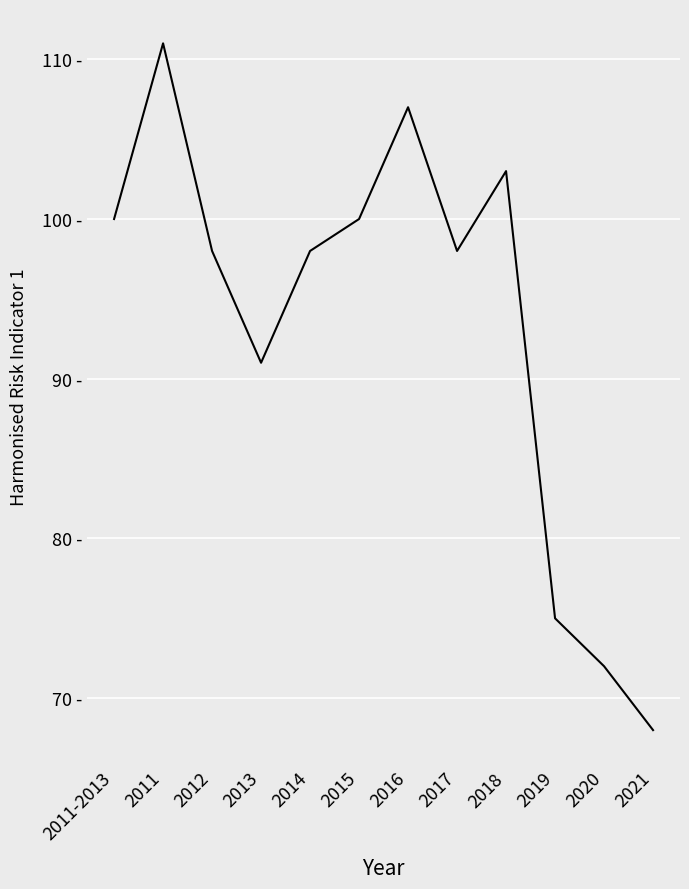

Does the chart display data point markers on the line(s)?

No